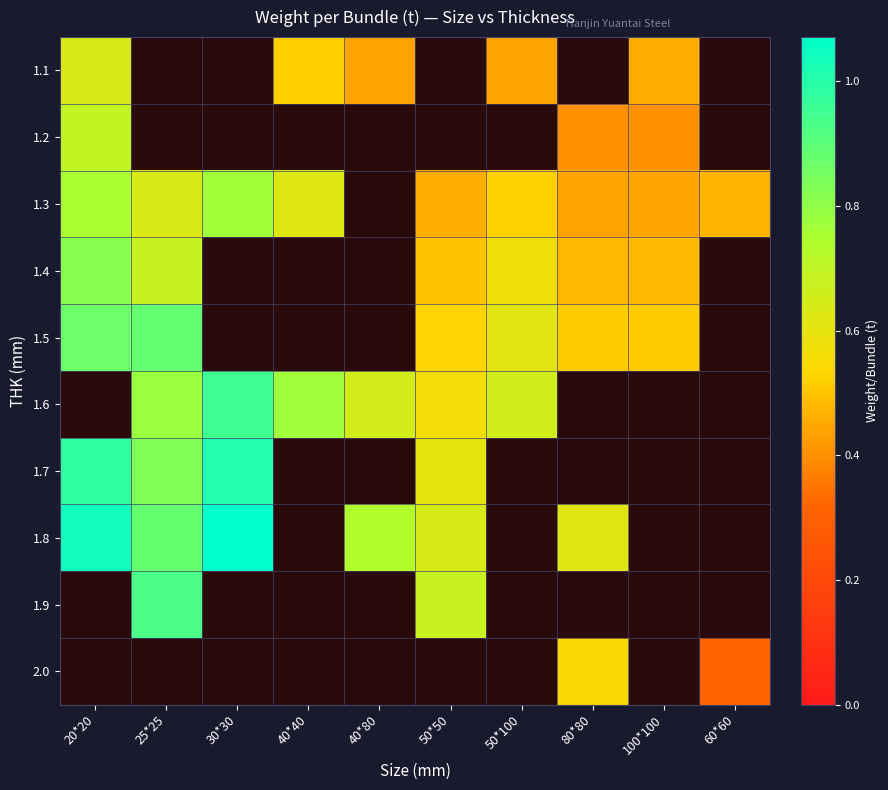

At how many categories does at least one series exceed 0?

10